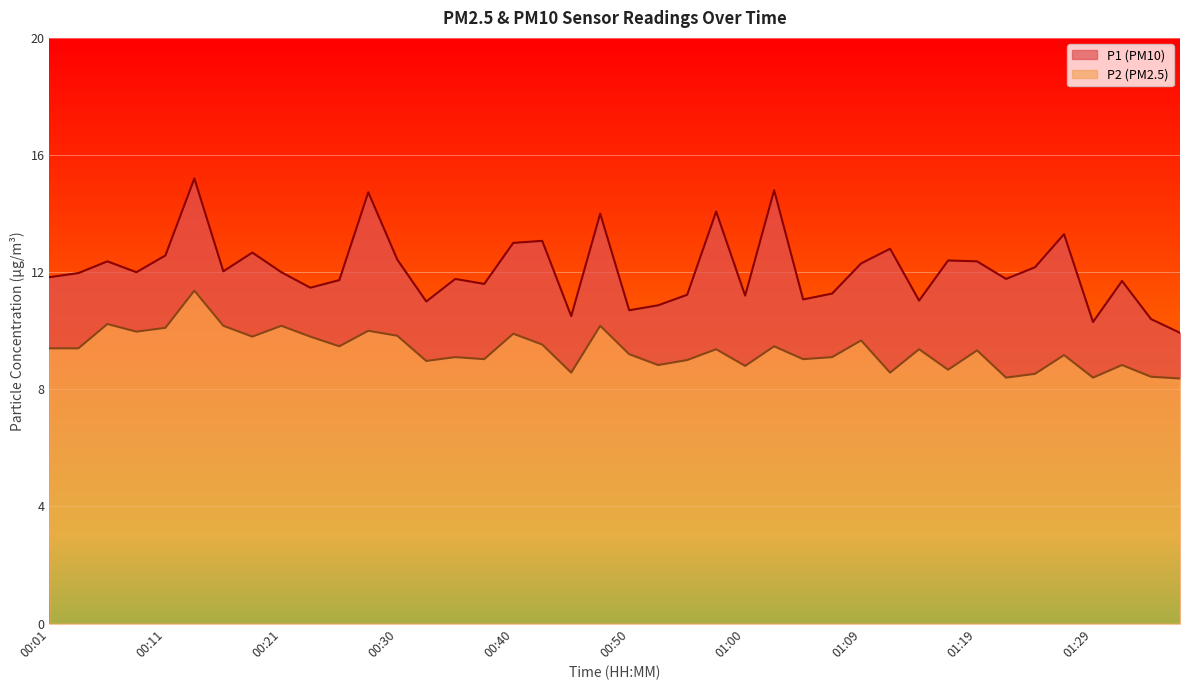

Which has a higher value, 01:12 or 01:17?

01:12